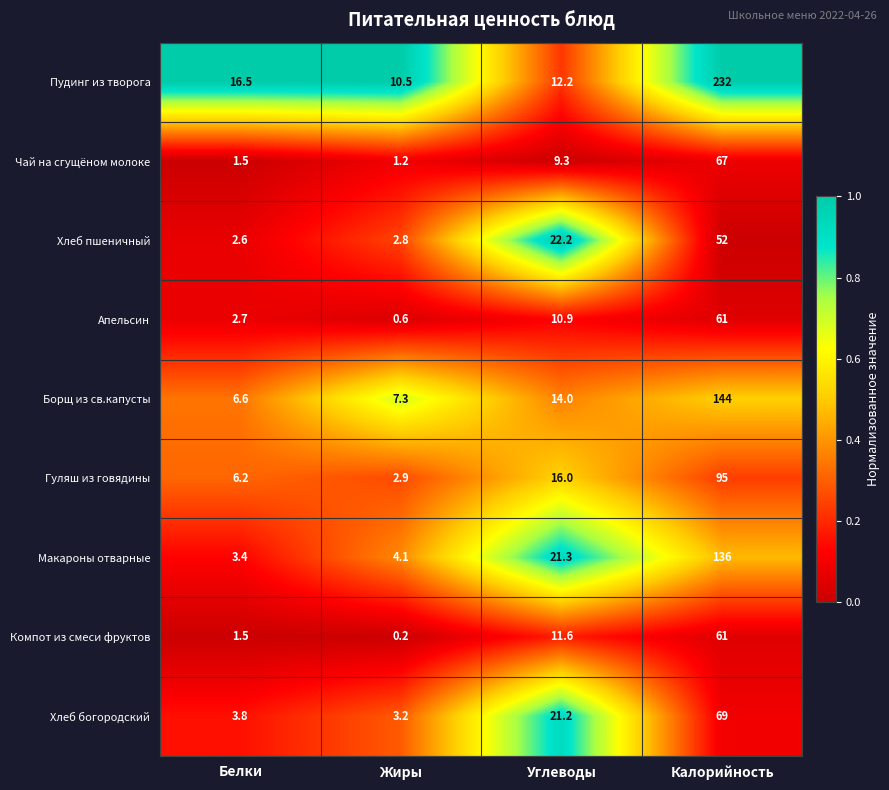

True or false: Апельсин has a value of 6.8 at Углеводы.

False